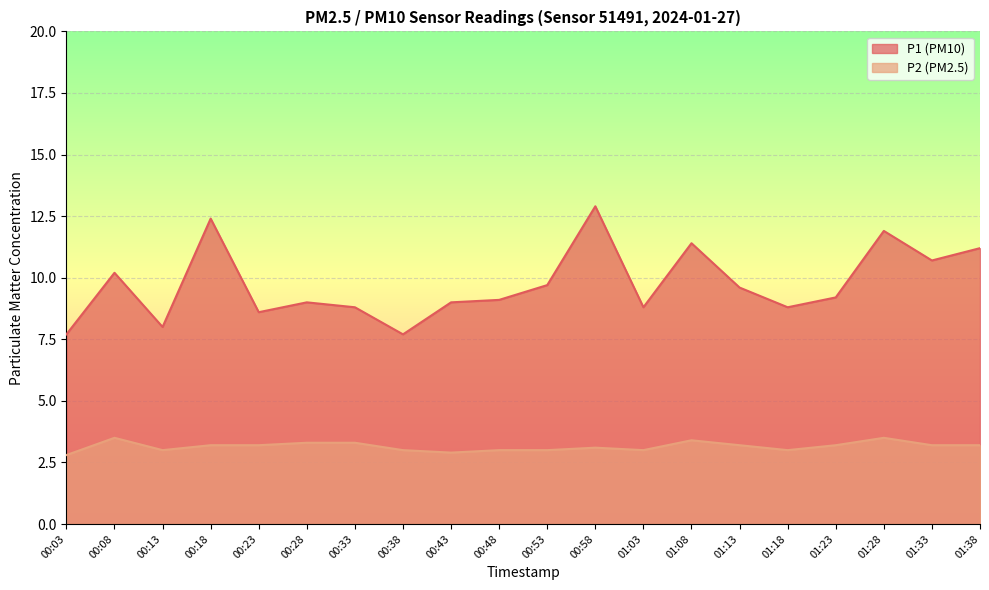

What is the label of the 5th point from the left?

00:23